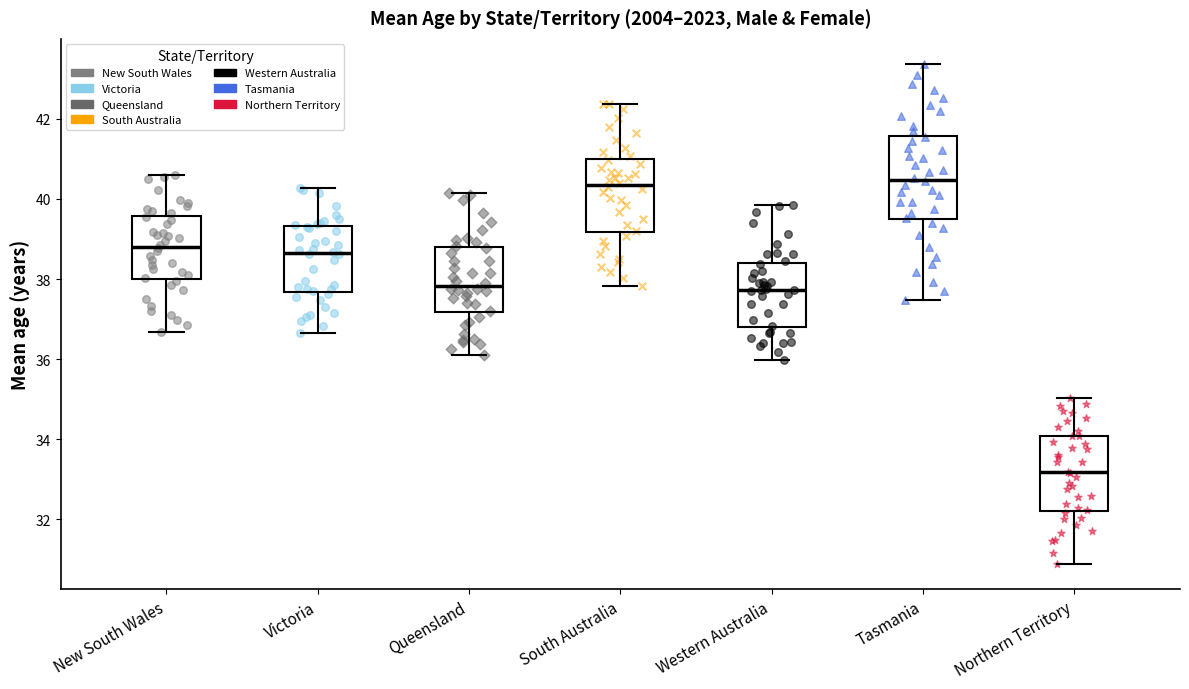

Reading left to right, transcribe this box plot: for each box, give where its median line is, the range the box spans, and where its two whiskers end, as read against the y-axis. The values are not printed on the chart, so give them approximately, as read against the axis.

New South Wales: median 38.8, box 38.0 to 39.6, whiskers 36.6 to 40.6
Victoria: median 38.6, box 37.6 to 39.4, whiskers 36.6 to 40.2
Queensland: median 37.8, box 37.2 to 38.8, whiskers 36.2 to 40.2
South Australia: median 40.4, box 39.2 to 41.0, whiskers 37.8 to 42.4
Western Australia: median 37.8, box 36.8 to 38.4, whiskers 36.0 to 39.8
Tasmania: median 40.4, box 39.4 to 41.6, whiskers 37.4 to 43.4
Northern Territory: median 33.2, box 32.2 to 34.0, whiskers 30.8 to 35.0